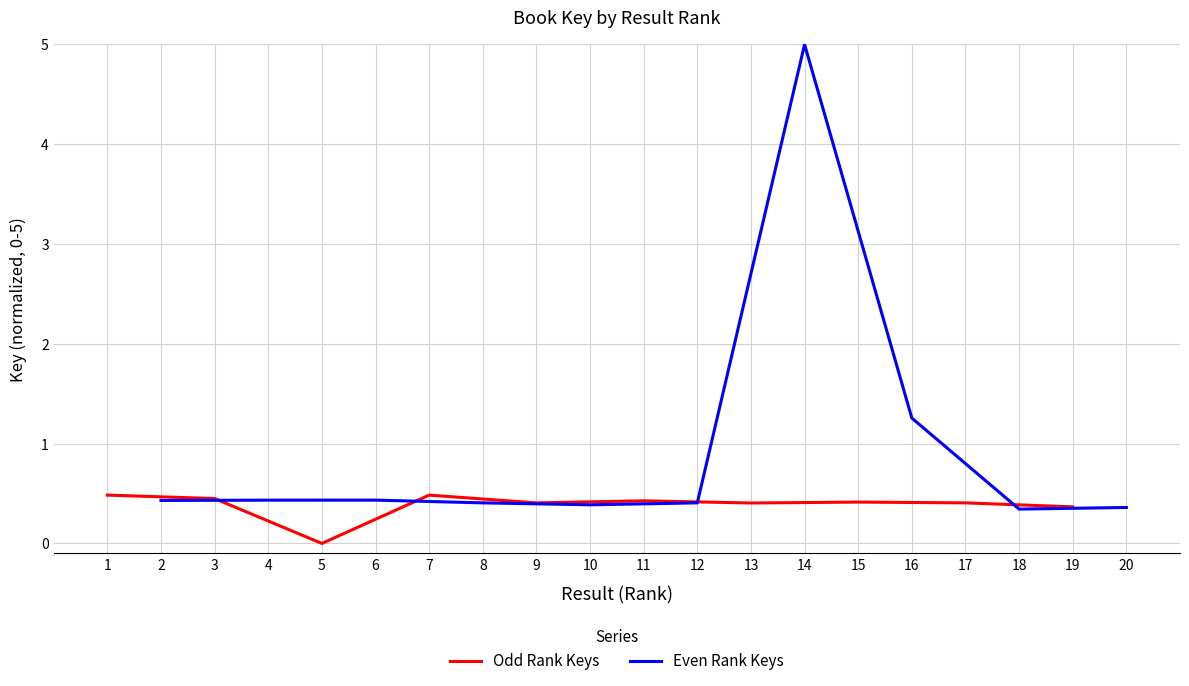

What is the value of the Even Rank Keys point at the 5th from the left?

0.4